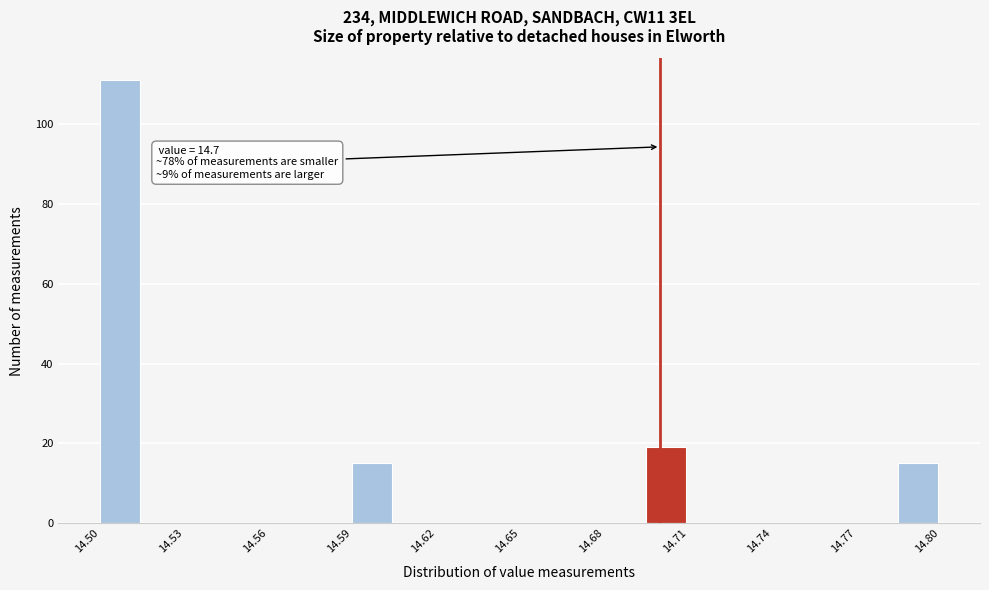

Around what value on the x-axis is the tallest bar? Give the approximate position of its centre, as read against the axis.

14.505